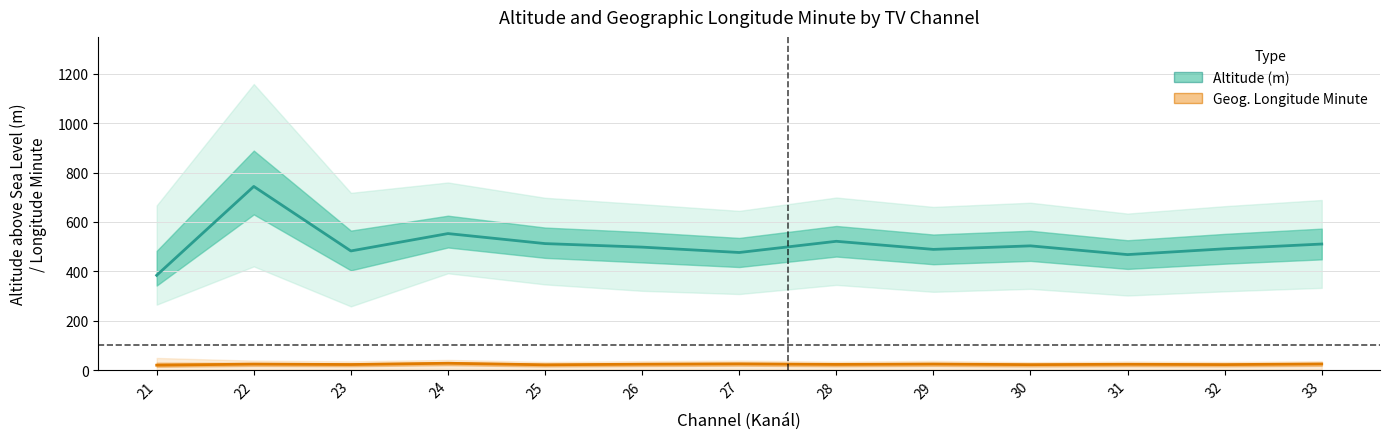

Where does the Vyska_mean series first go above 498?

22